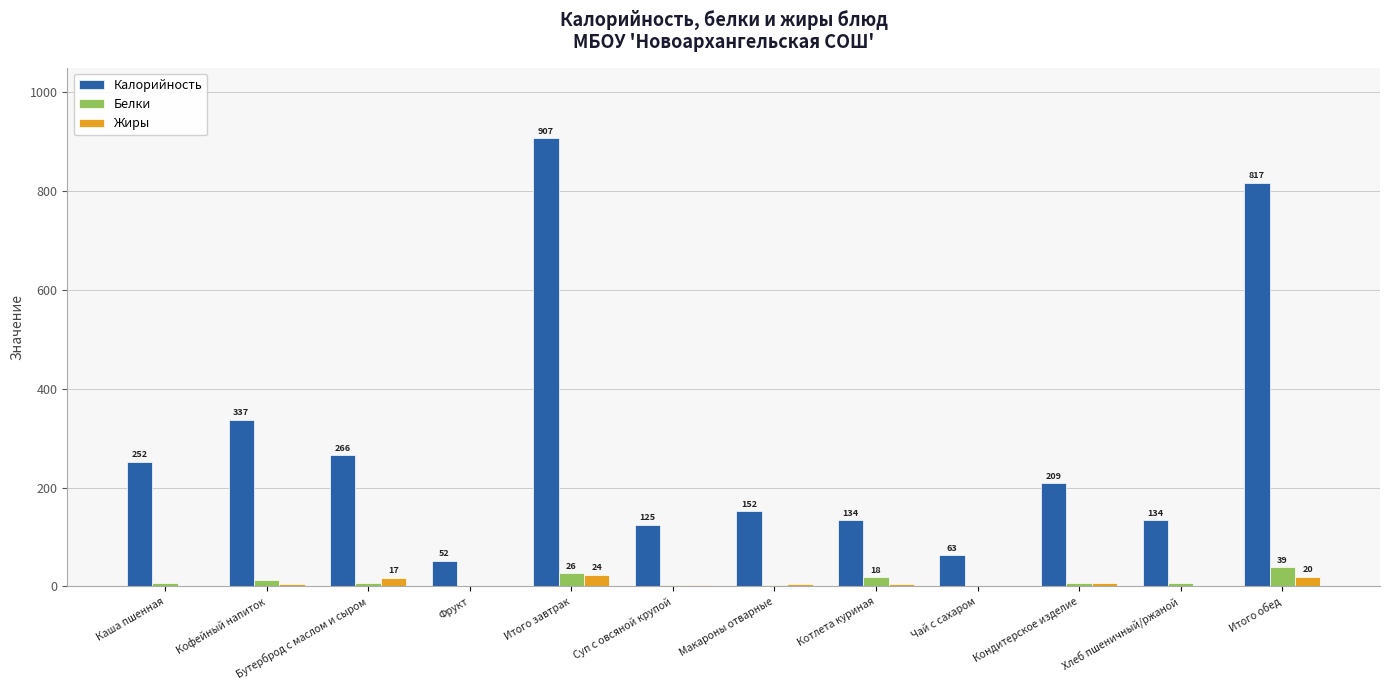

The Белки series shows 26.4 at Итого завтрак. True or false?

True